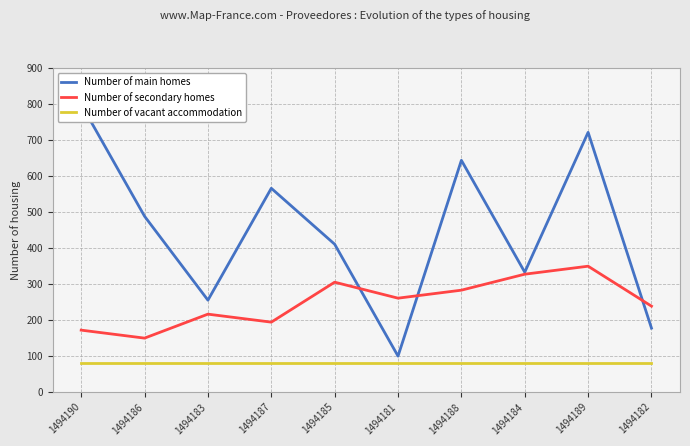

Is this an area chart (filled region under the line)?

No